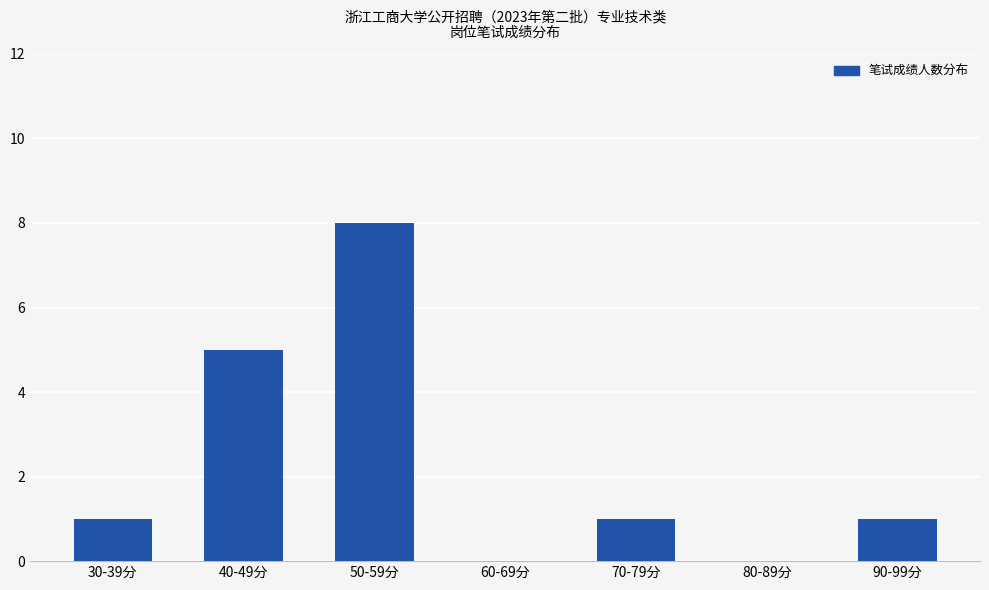

At which label is the value closest to 4?

40-49分